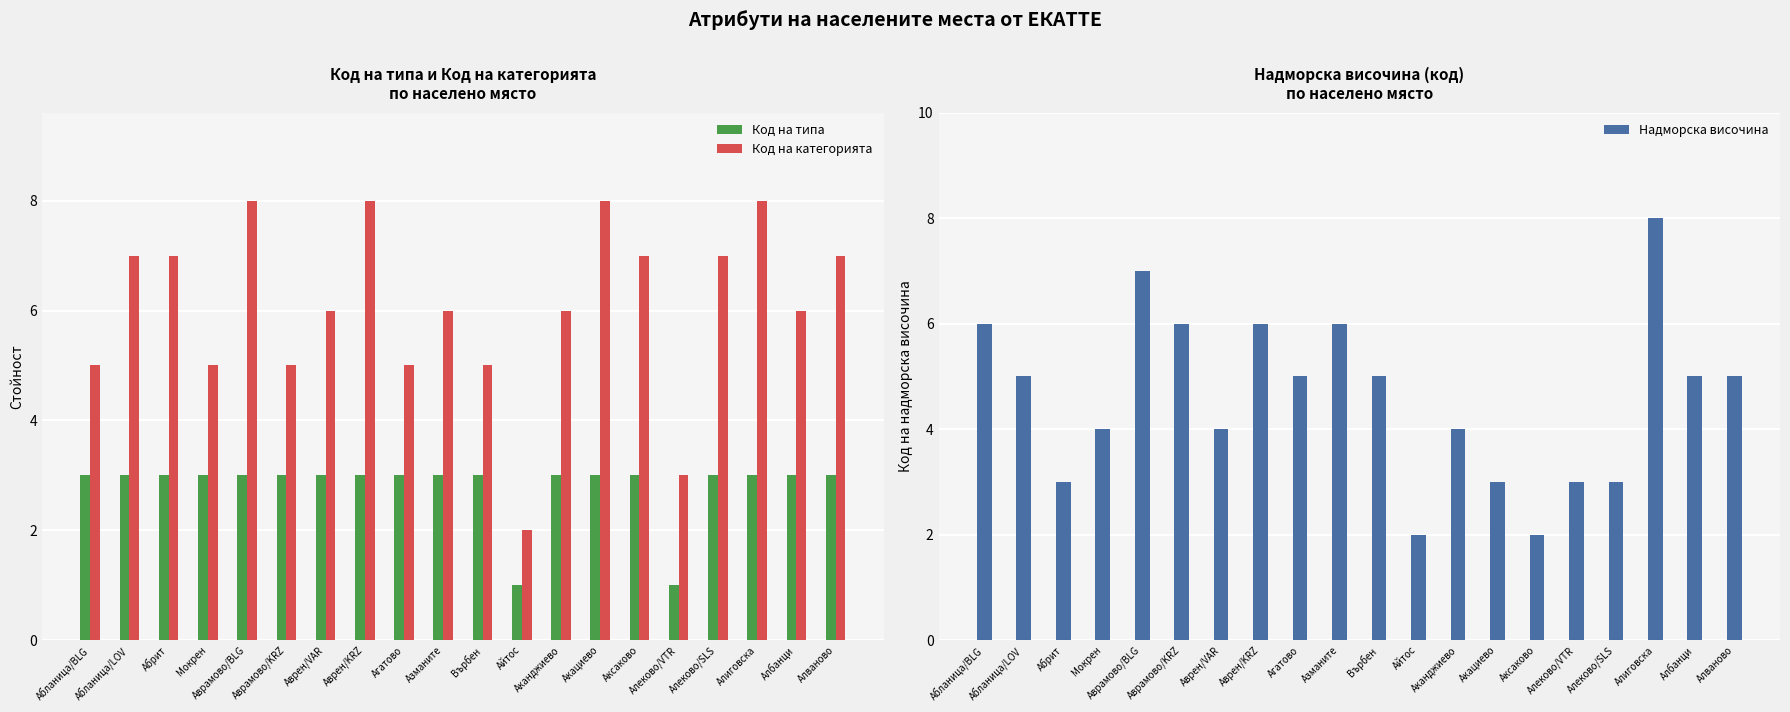

The Код на типа series shows 3 at Аврен/KRZ. True or false?

True